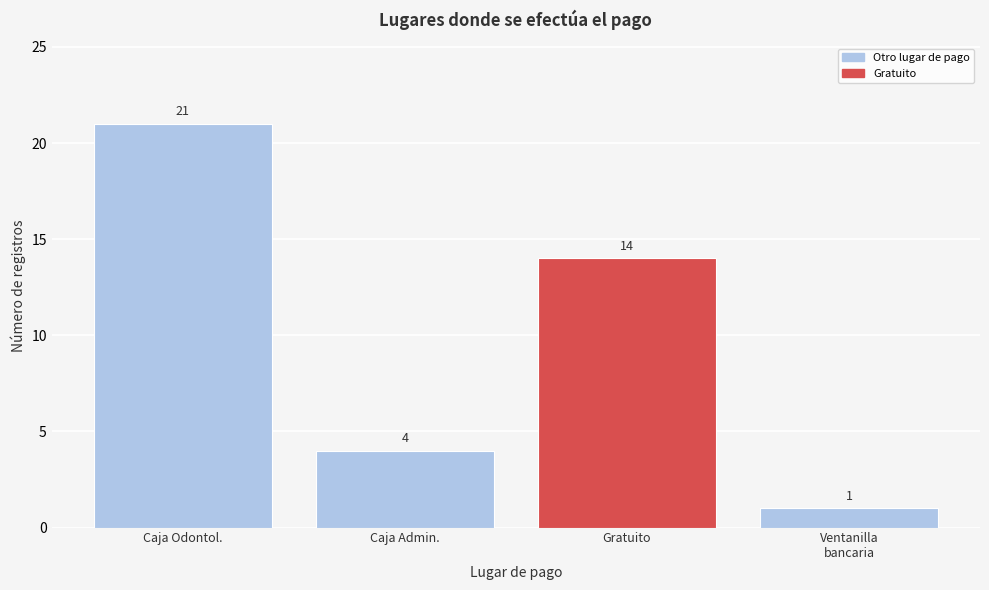

Reading right to left, extract all data points from this chart.

1	14	4	21